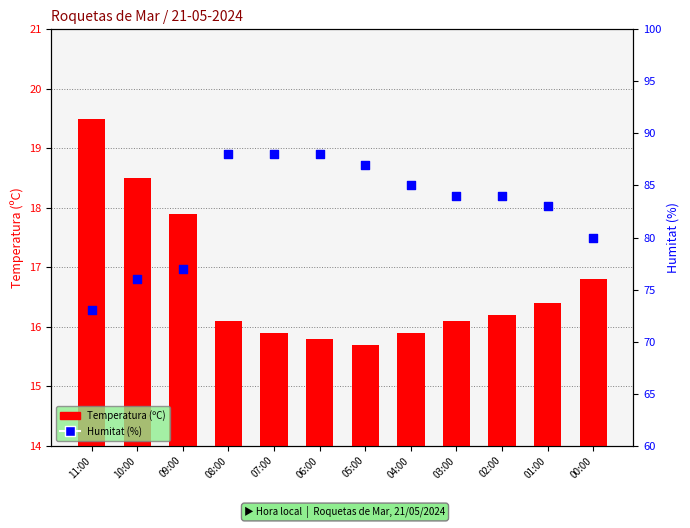

At how many categories does at least one series exceed 39?

12